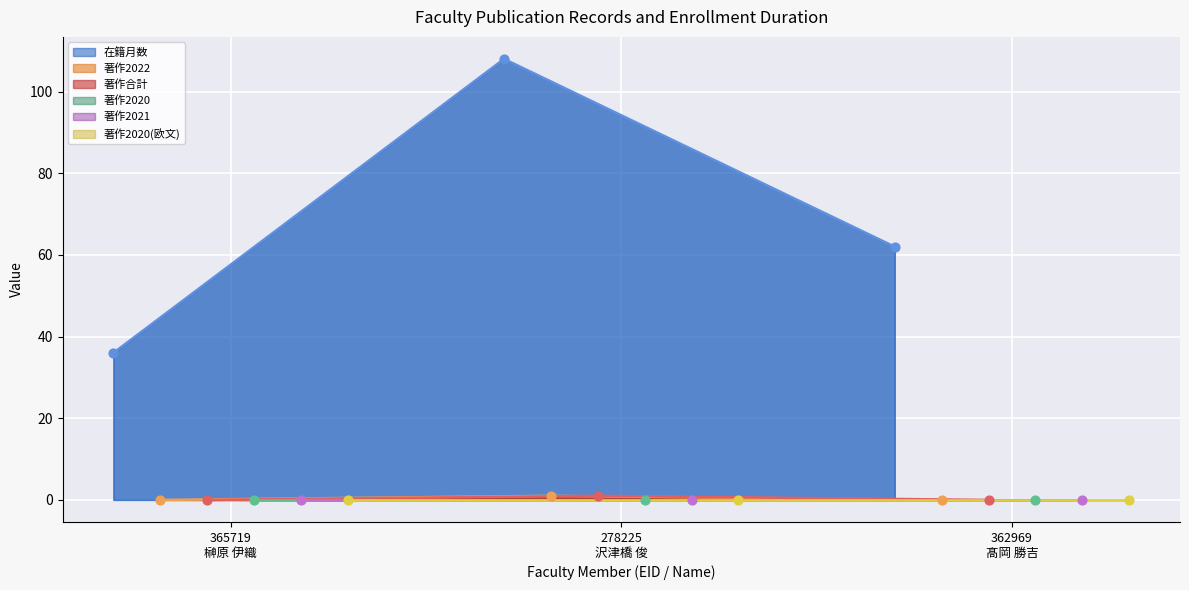

Is the value of 著作合計 at 362969
髙岡 勝吉 greater than the value of 在籍月数 at 278225
沢津橋 俊?

No